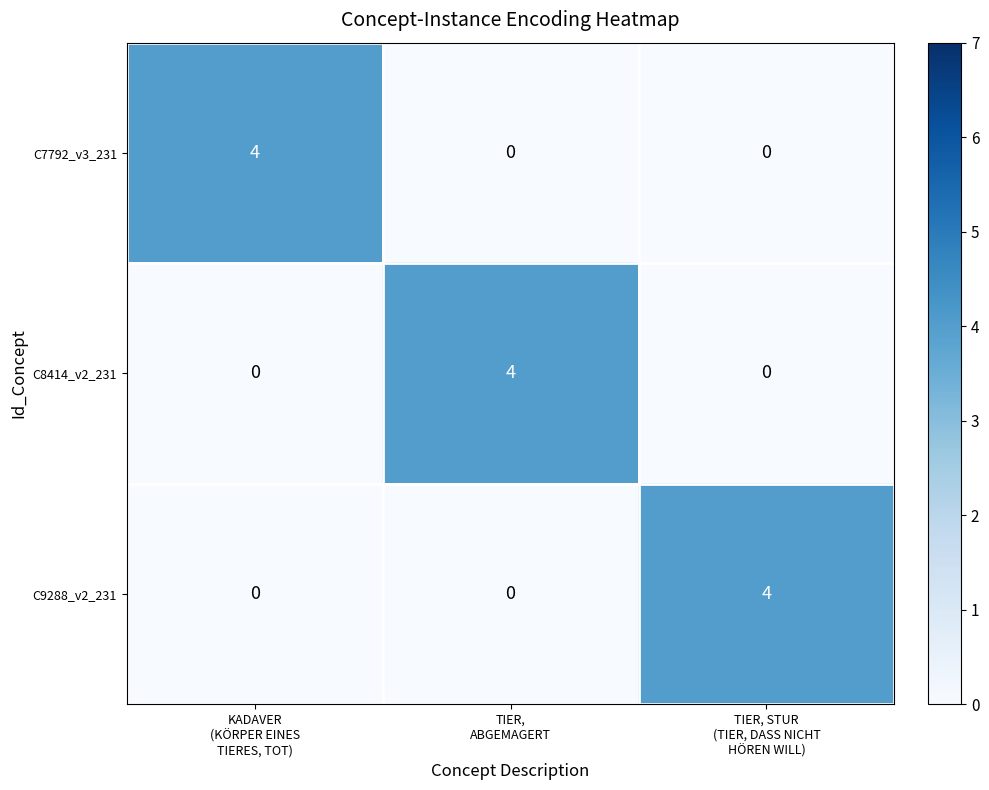

What is the sum of all C7792_v3_231 values?

4